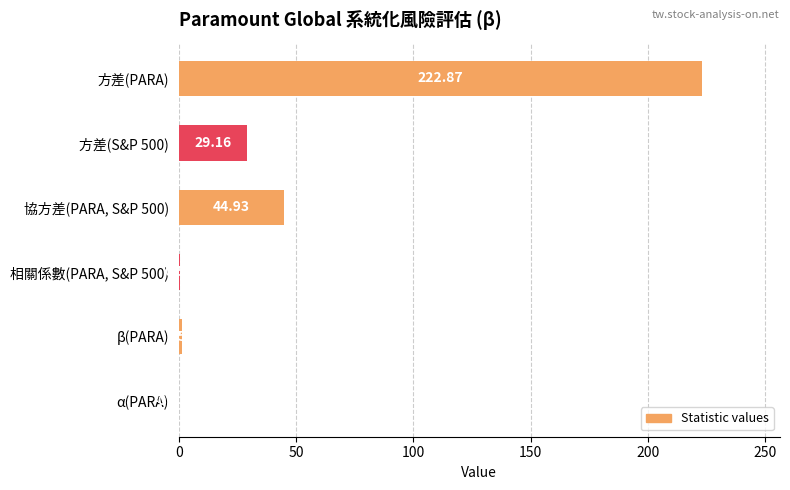

What is the sum of all values?

299.1